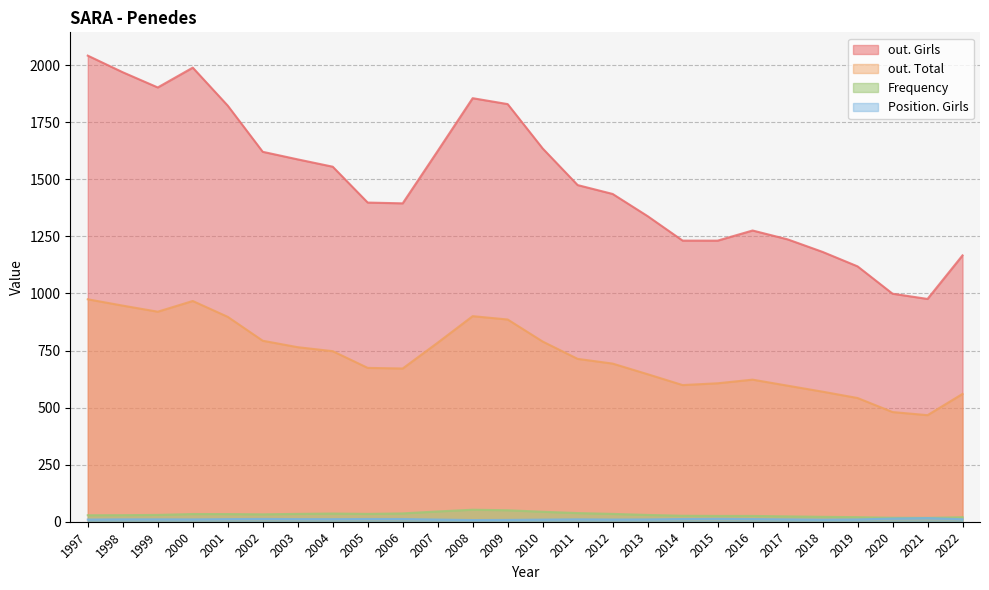

What are all the series names shown in the legend?

out. Girls, out. Total, Frequency, Position. Girls